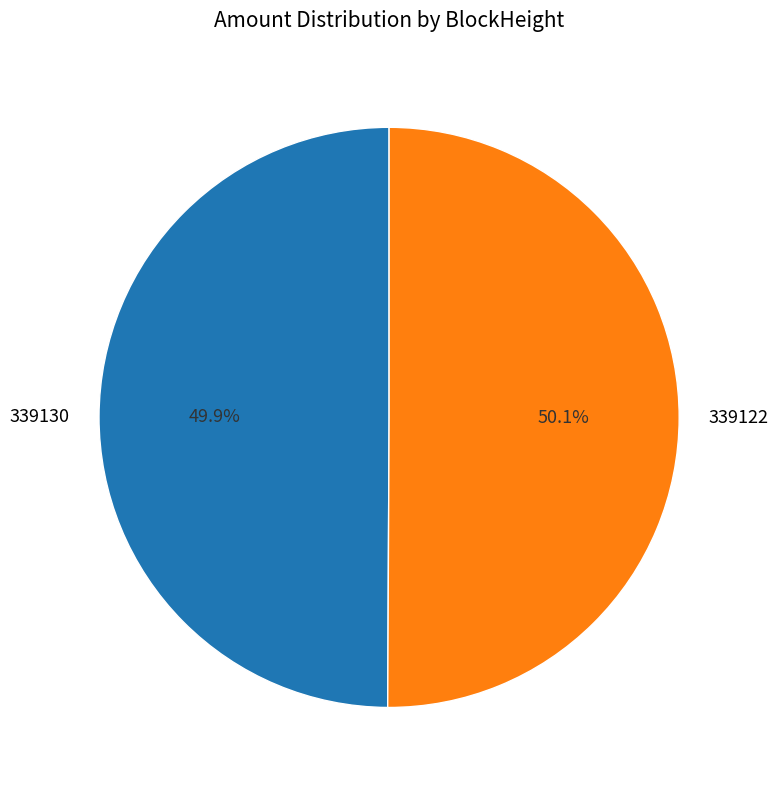

What is the ratio of the value at 339122 to the value at 339130?

1.0